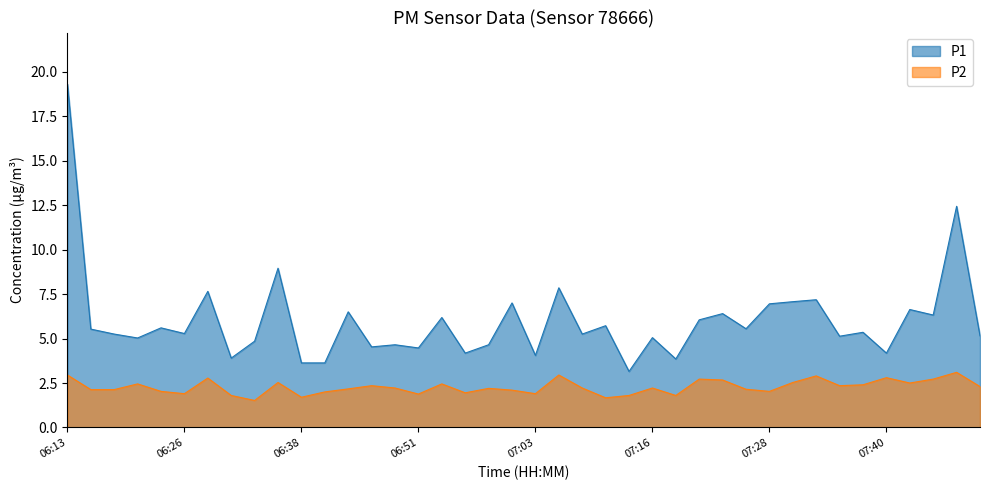

Reading left to right, list all the values displayed in this chart.

P1: 19.3	5.5	5.2	5.0	5.6	5.3	7.7	3.9	4.8	8.9	3.6	3.6	6.5	4.5	4.7	4.5	6.2	4.2	4.7	7.0	4.0	7.8	5.2	5.7	3.1	5.0	3.9	6.0	6.4	5.5	7.0	7.1	7.2	5.1	5.3	4.2	6.6	6.3	12.4	5.2
P2: 3.0	2.1	2.1	2.5	2.0	1.9	2.8	1.8	1.5	2.5	1.7	2.0	2.2	2.4	2.2	1.9	2.5	1.9	2.2	2.1	1.9	3.0	2.2	1.7	1.8	2.2	1.8	2.7	2.7	2.1	2.0	2.5	2.9	2.4	2.4	2.8	2.5	2.7	3.1	2.3